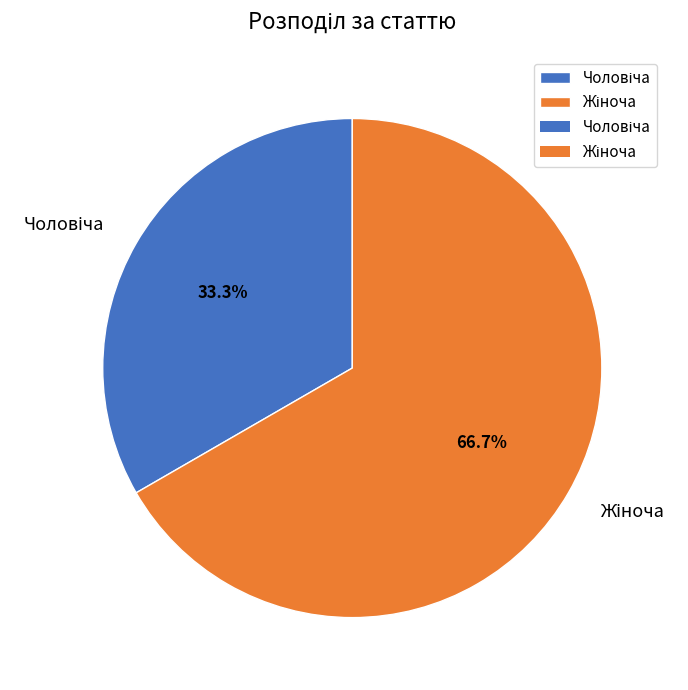

Is there any slice that represents more than half of the pie?

Yes